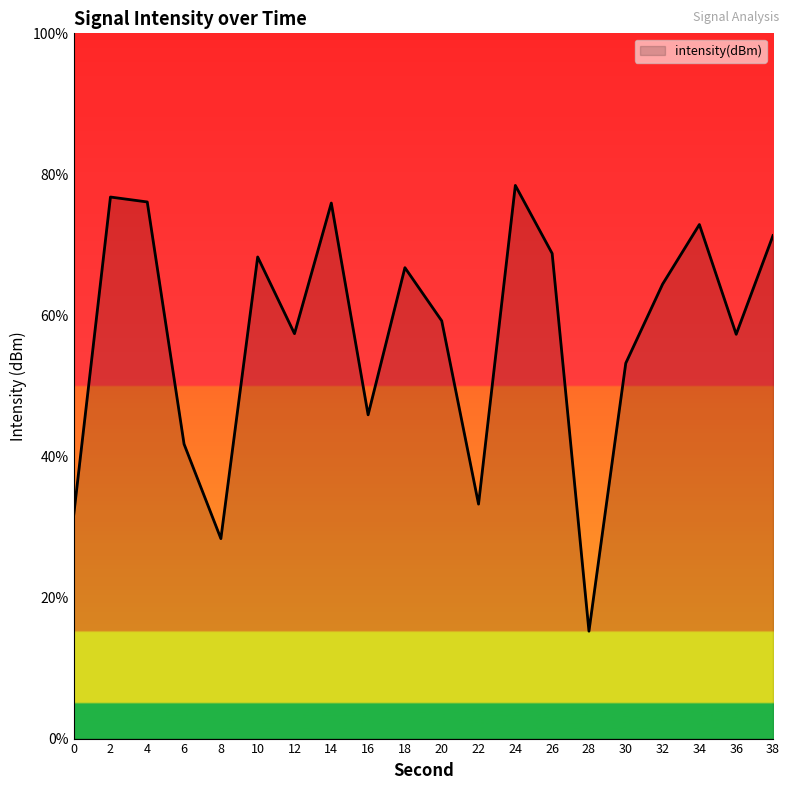

The chart shows a value of 31.6 at 0. True or false?

True